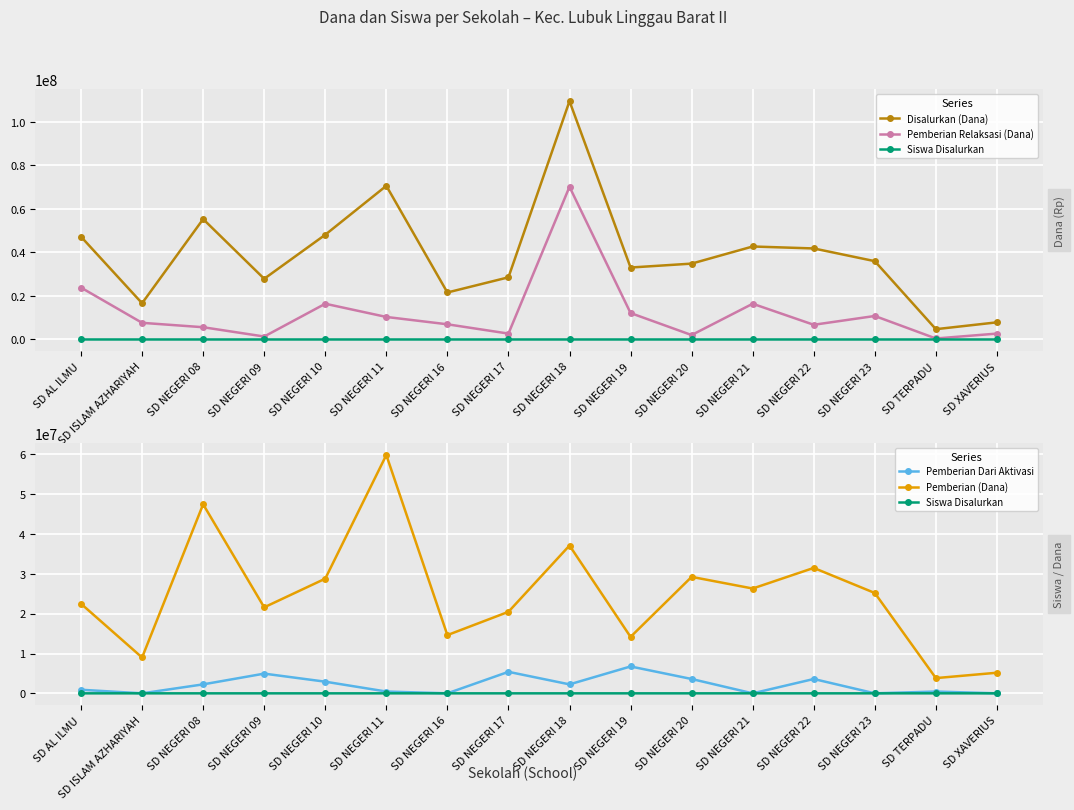

At which label does Pemberian Relaksasi (Dana) first exceed 7650000?

SD AL ILMU